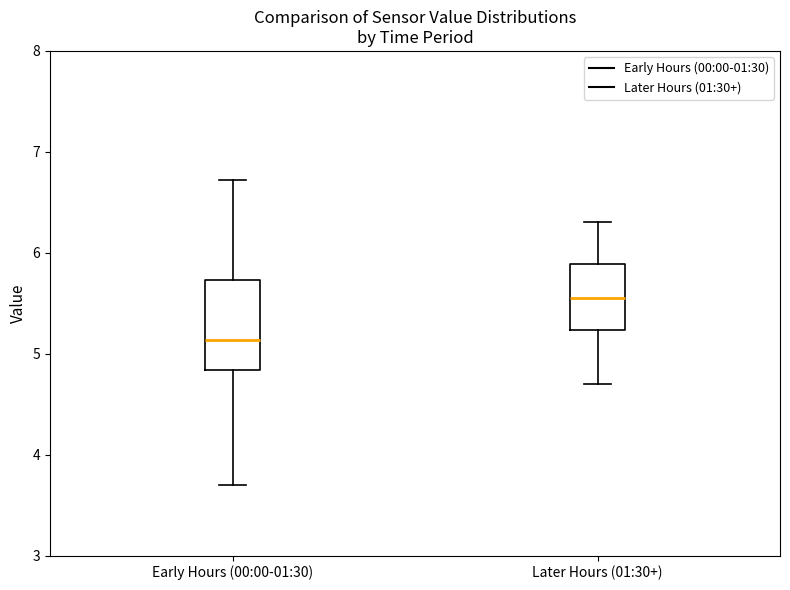

Reading left to right, transcribe this box plot: for each box, give where its median line is, the range the box spans, and where its two whiskers end, as read against the y-axis. The values are not printed on the chart, so give them approximately, as read against the axis.

Early Hours (00:00-01:30): median 5.1, box 4.8 to 5.7, whiskers 3.7 to 6.7
Later Hours (01:30+): median 5.6, box 5.2 to 5.9, whiskers 4.7 to 6.3